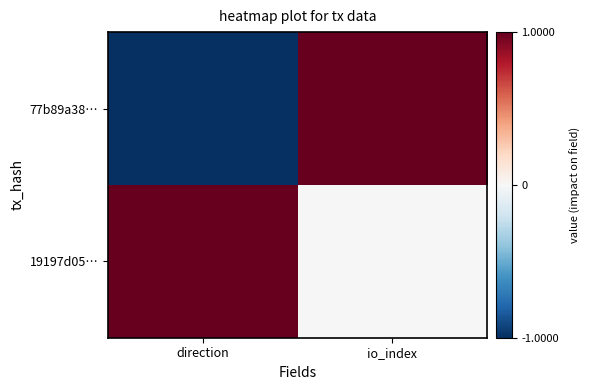

At which category is the sum across all series the highest?

io_index